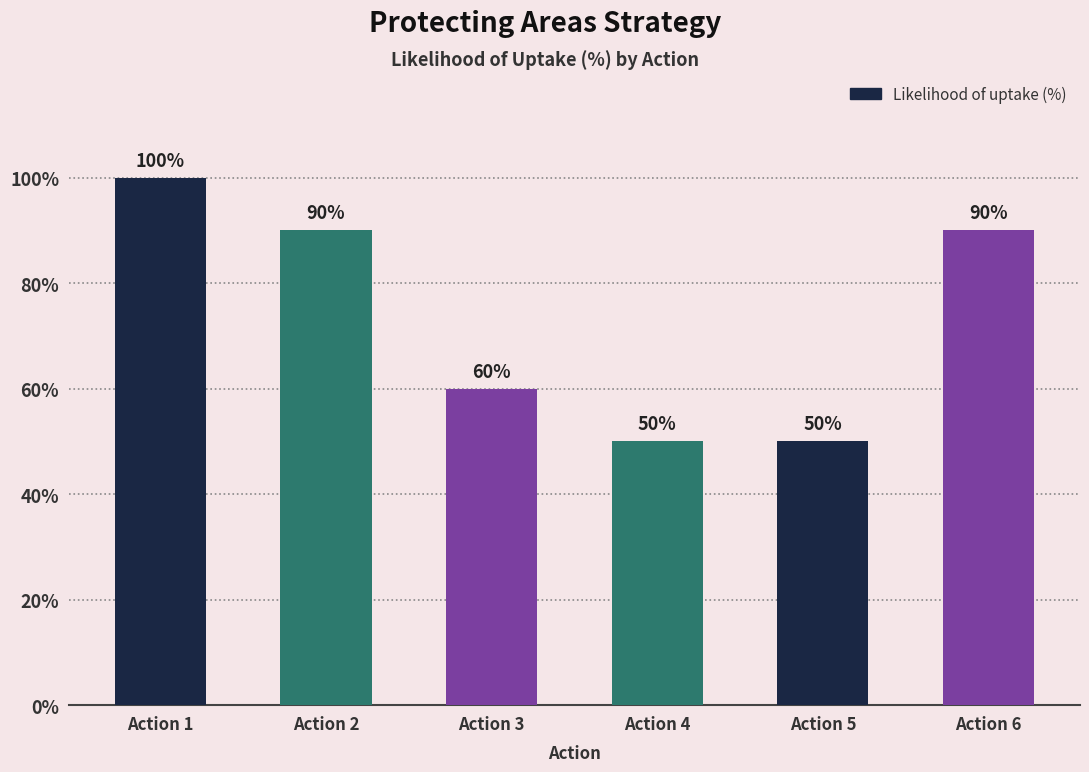

How many bars are there in total?

6